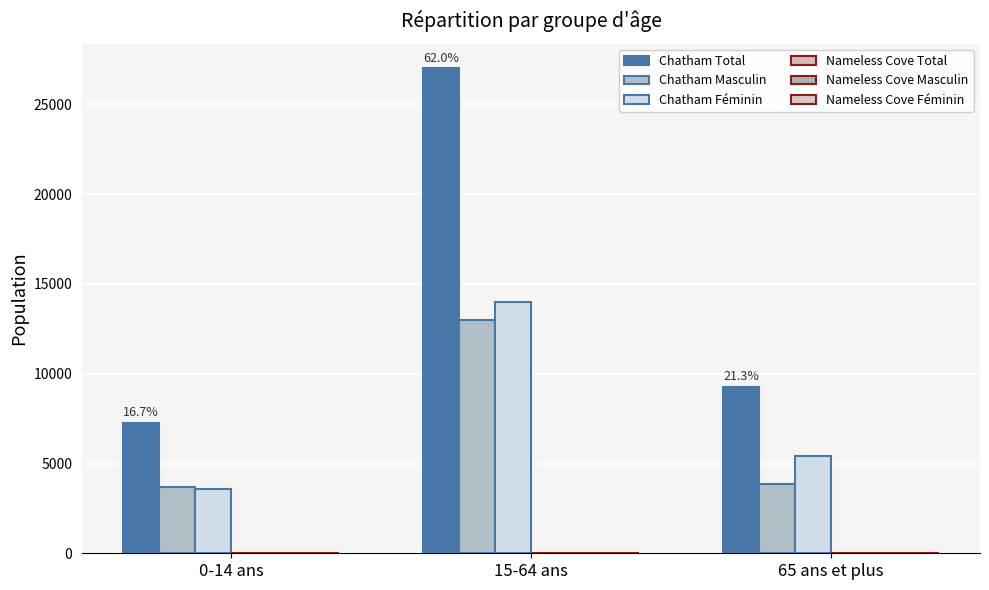

What is the label of the 3rd bar from the right?

0-14 ans